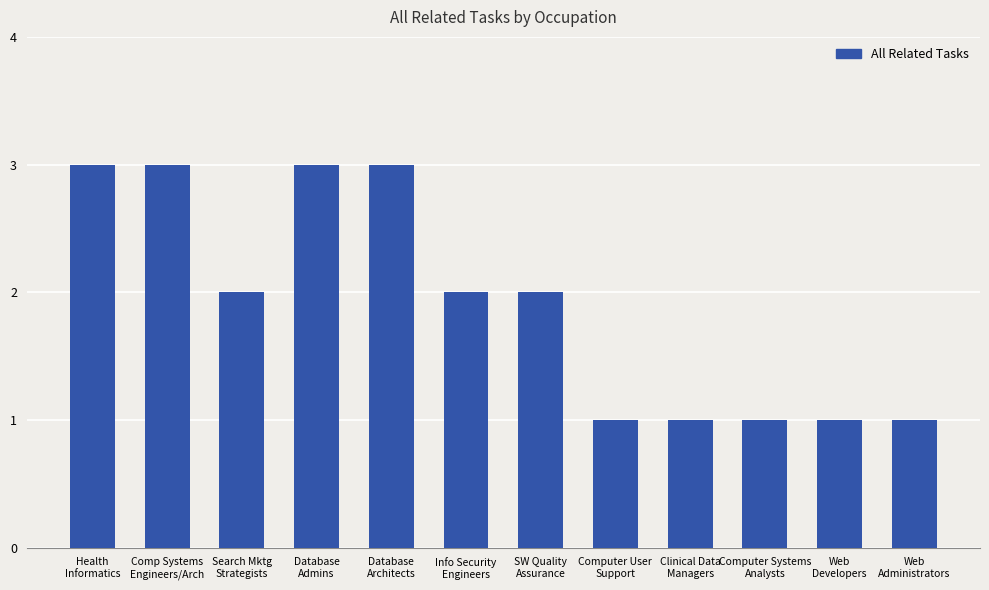

What is the label of the 6th bar from the right?

SW Quality
Assurance